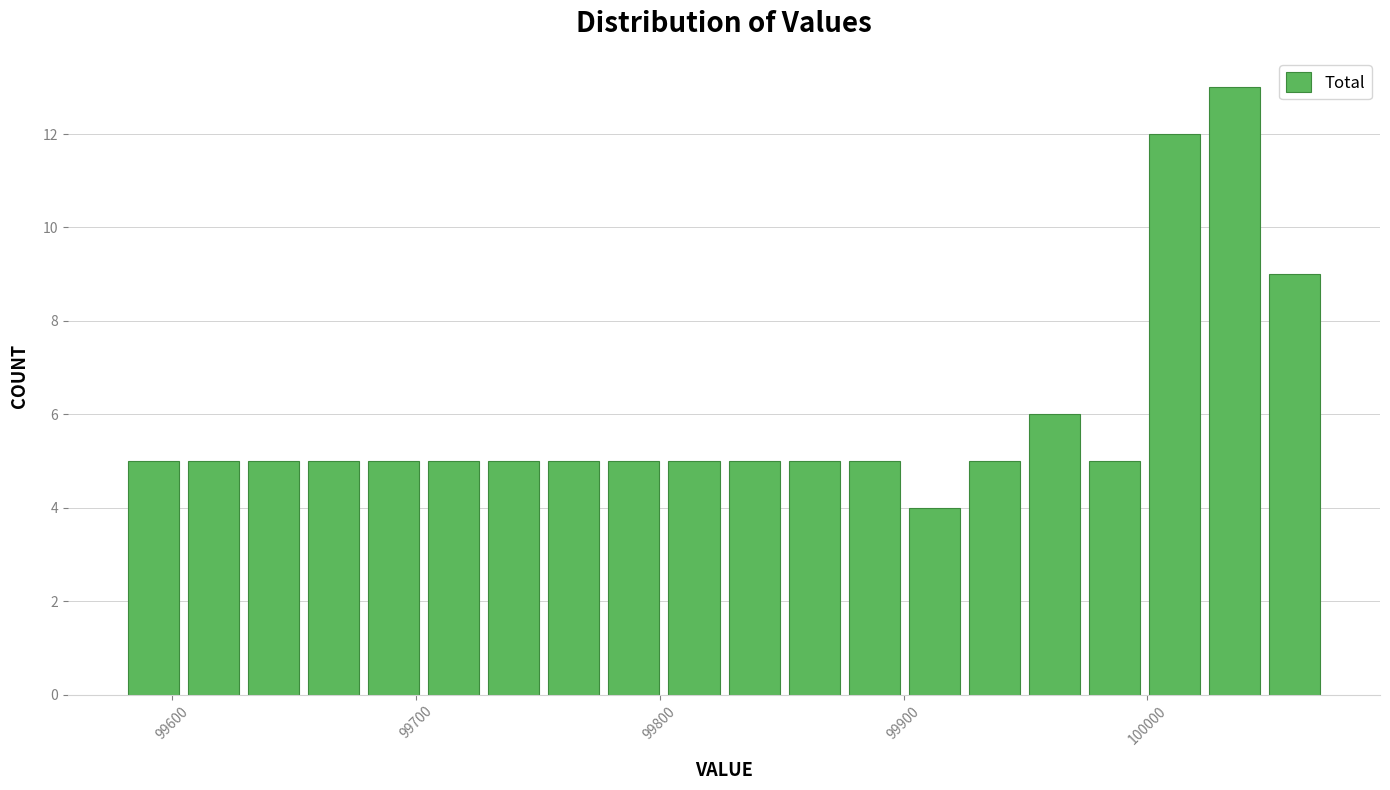

Read against the x-axis, roughly where is the centre of the tallest bar?

100040